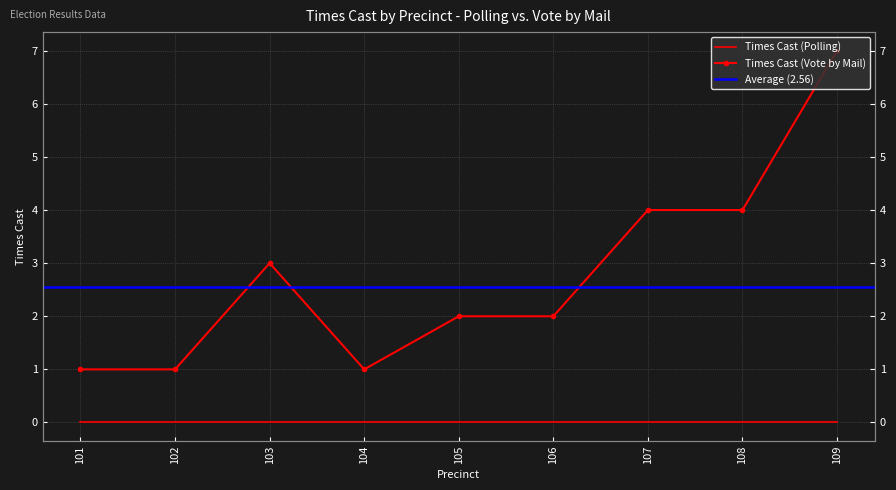

At which label does the data first exceed 2?

103